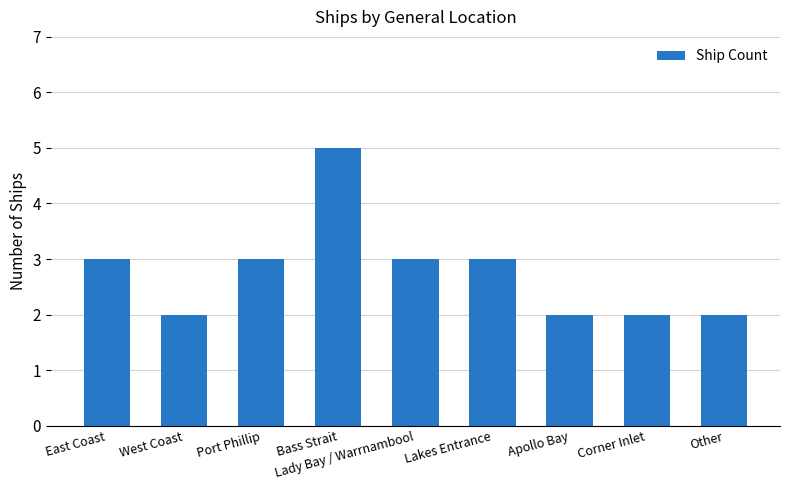

Reading left to right, transcribe all the data shown in this chart.

3	2	3	5	3	3	2	2	2